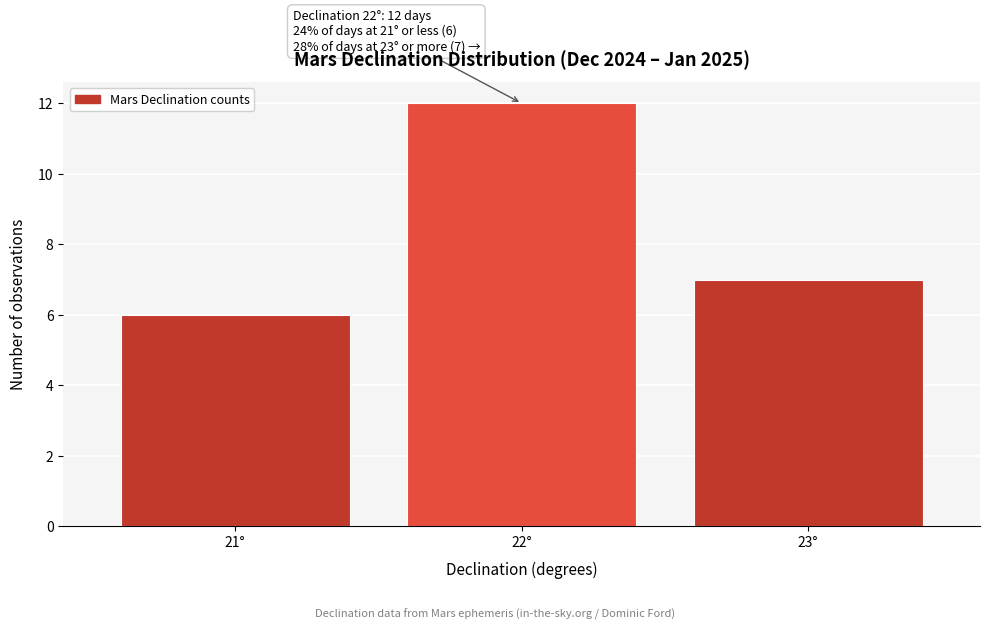

Reading left to right, what are all the values shown in this chart?

21°=6	22°=12	23°=7